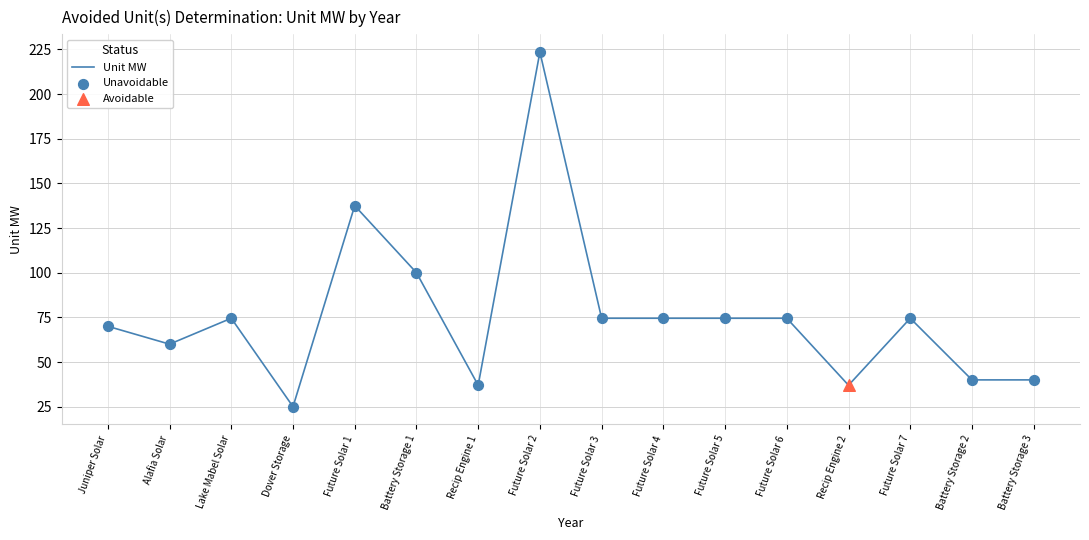

Approximately how many times larger is the value at Lake Mabel Solar compared to Future Solar 3?

1.0